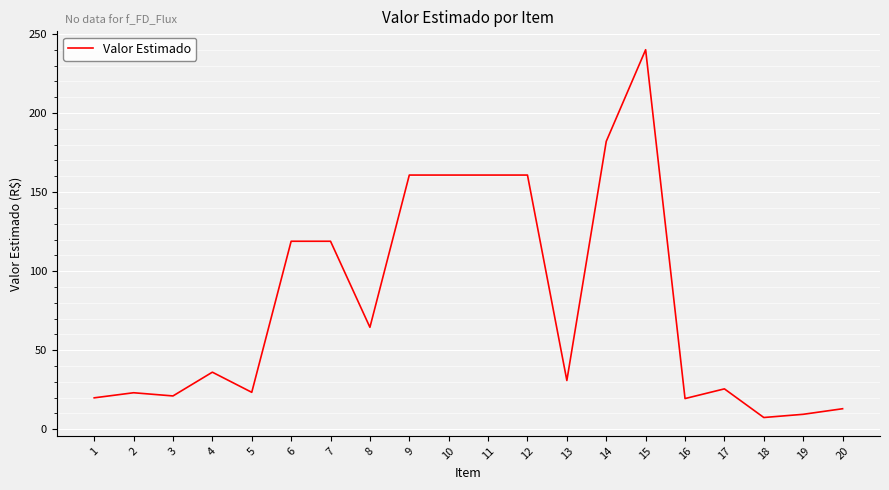

What is the difference between the values at 8 and 3?

43.4